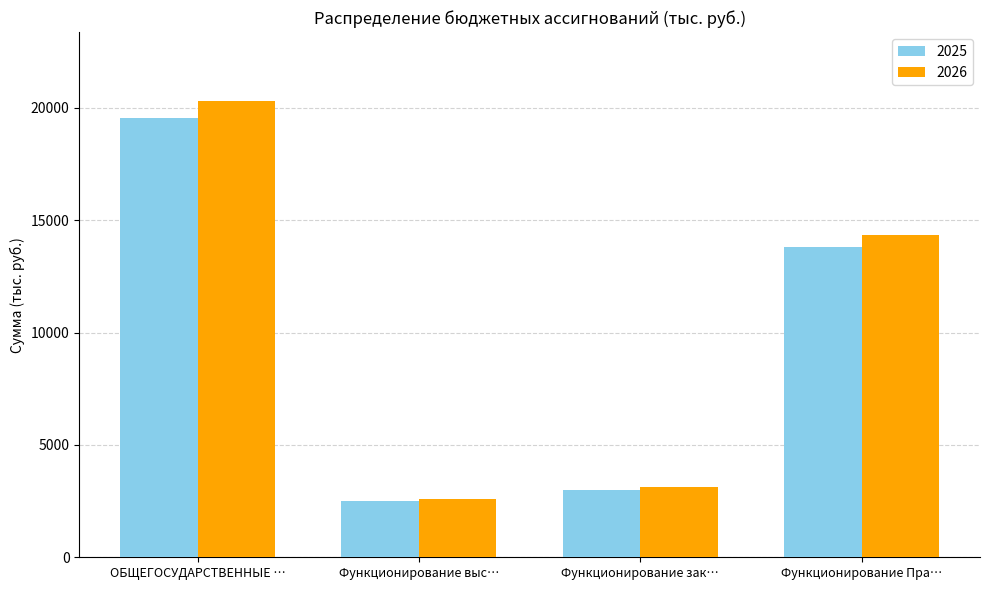

Is it true that 2025 equals 1470.7 at Функционирование зак…?

False